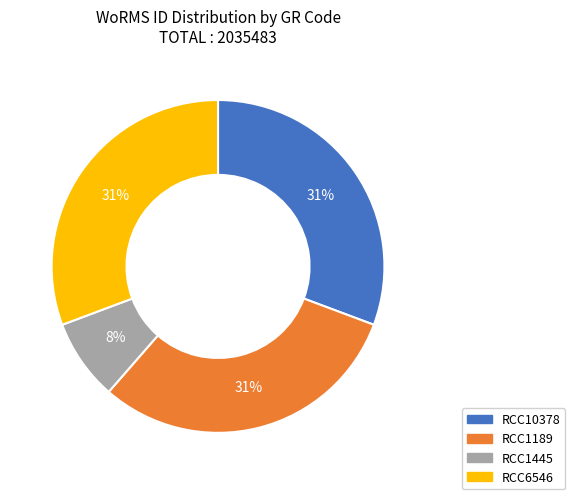

Count the number of slices in the pie.

4